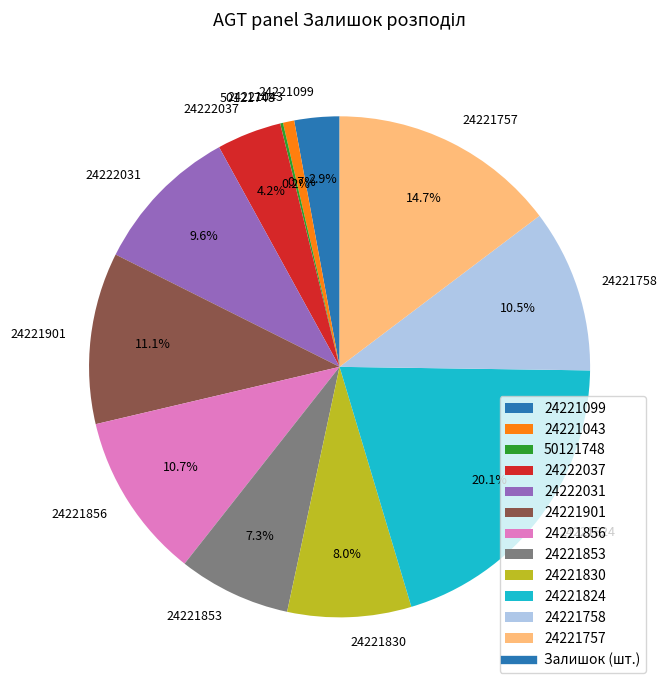

Is there a majority slice in this chart?

No